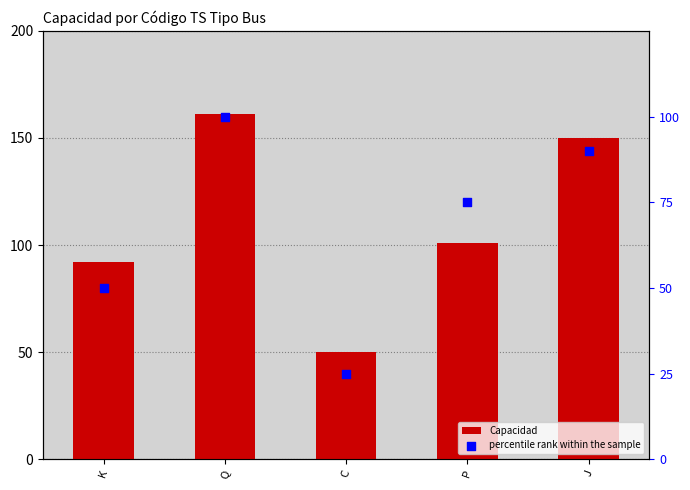

What are all the series names shown in the legend?

Capacidad, percentile rank within the sample